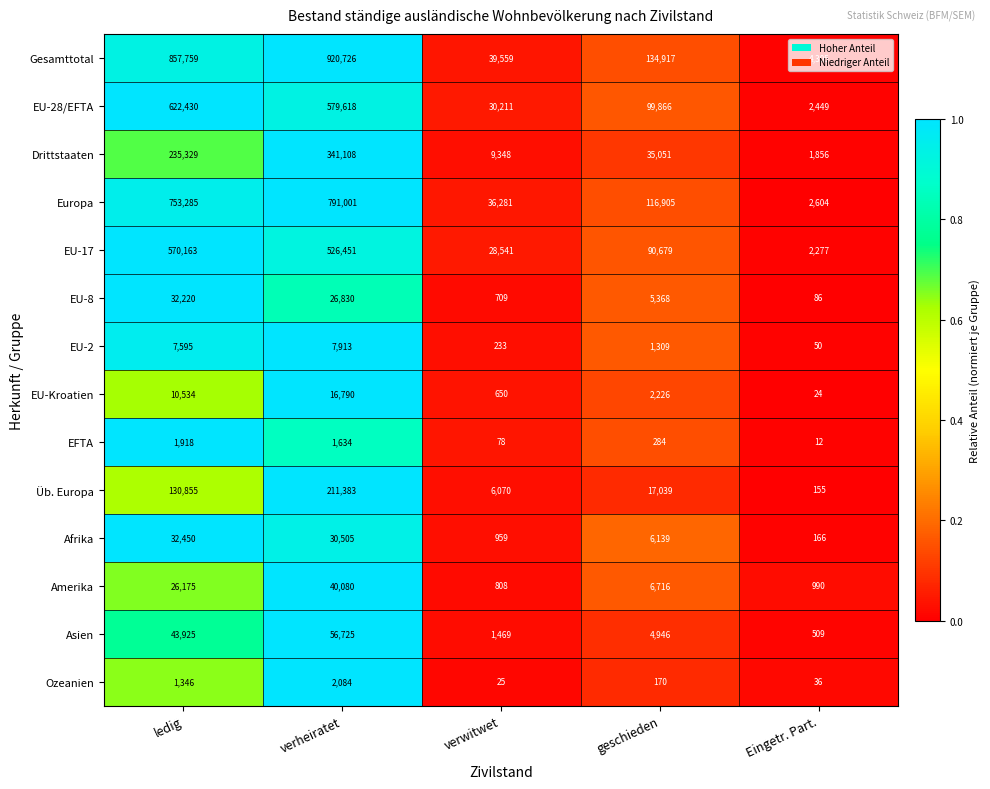

What is the average value of the Gesamttotal series?

391453